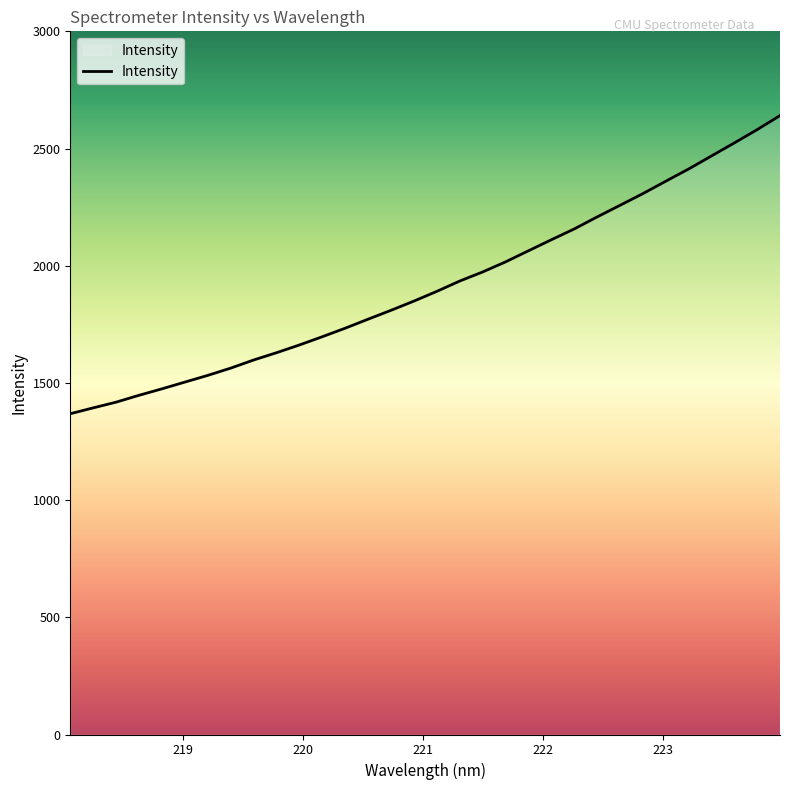

What is the maximum value shown in the chart?

2640.5